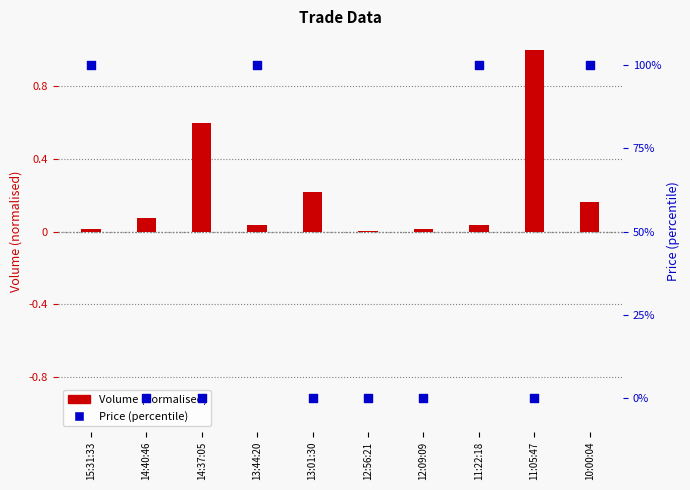

Is the value of Price (percentile) at 11:05:47 greater than the value of Volume (normalised) at 13:44:20?

No